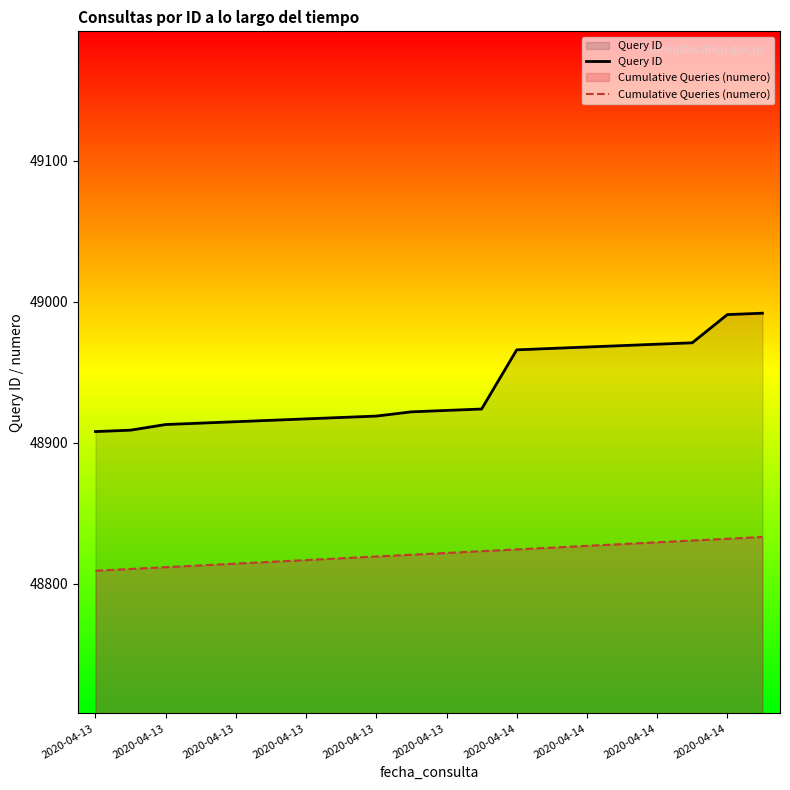

Where is Query ID nearest to the value 48950?

2020-04-14